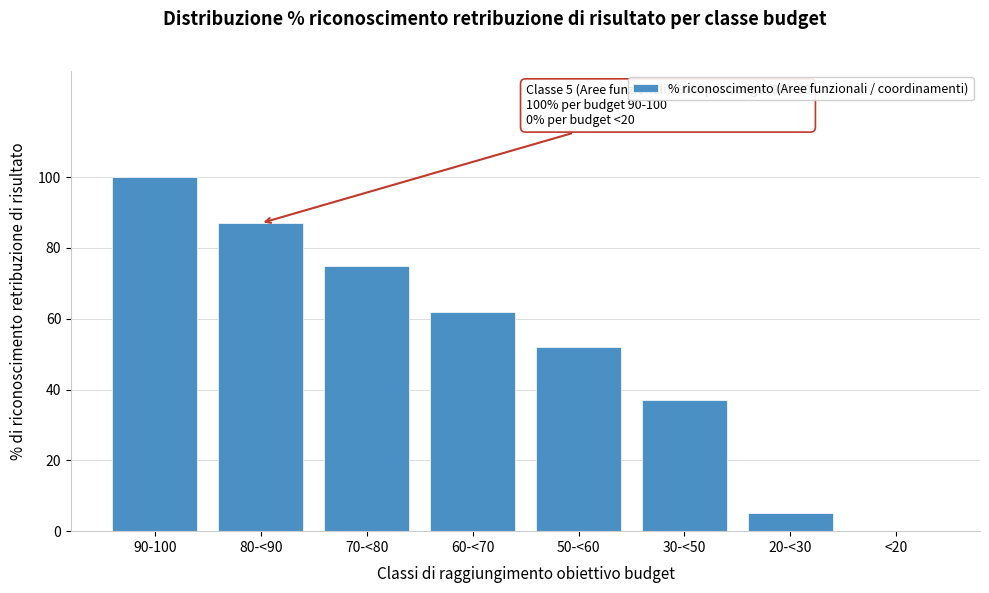

Reading right to left, what are all the values shown in this chart?

<20=0	20-<30=5	30-<50=37	50-<60=52	60-<70=62	70-<80=75	80-<90=87	90-100=100